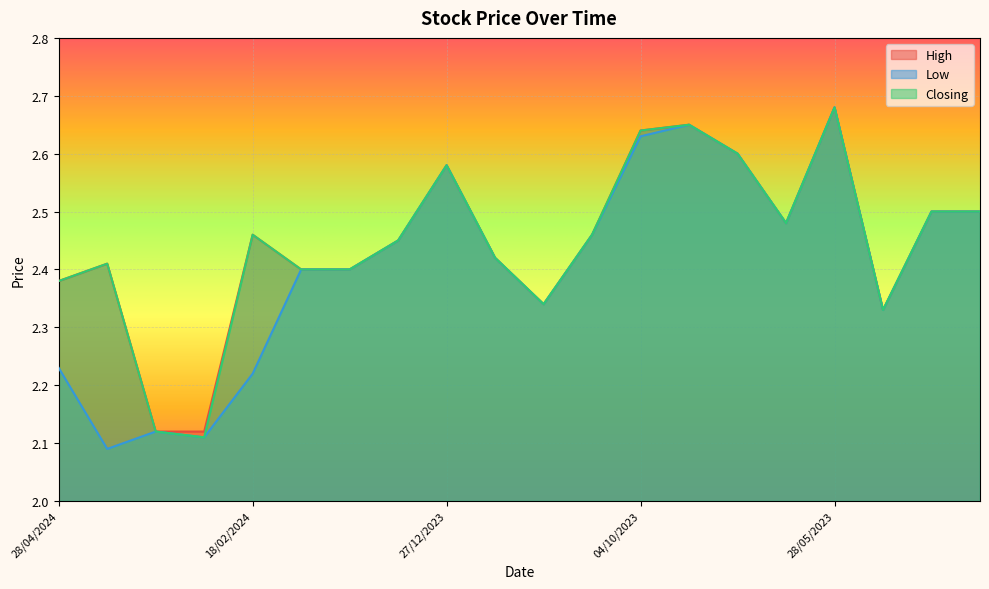

In High, how many points are higher than both neighbors (excluding endpoints)?

5